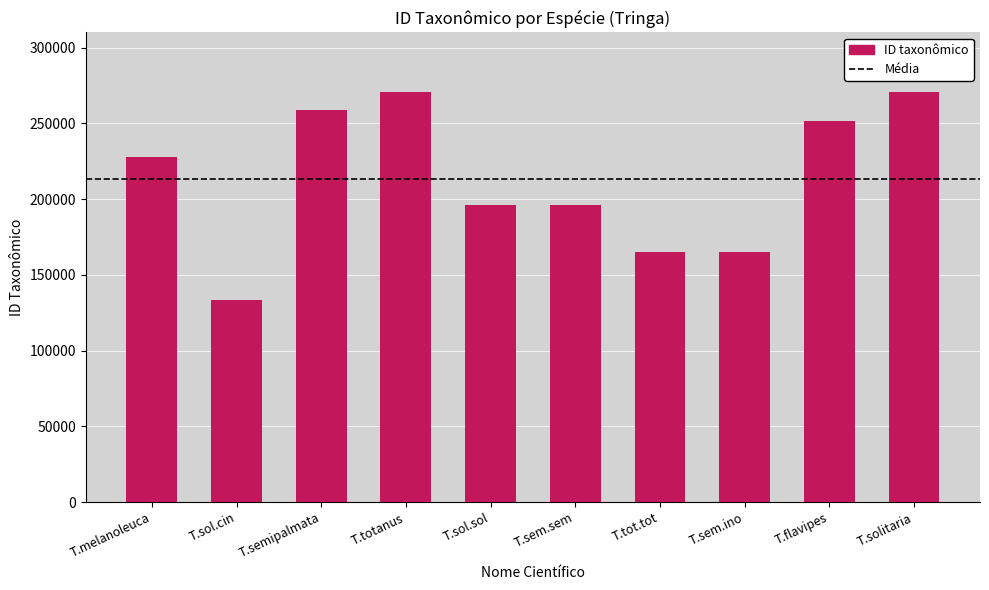

What is the maximum value shown in the chart?

270453